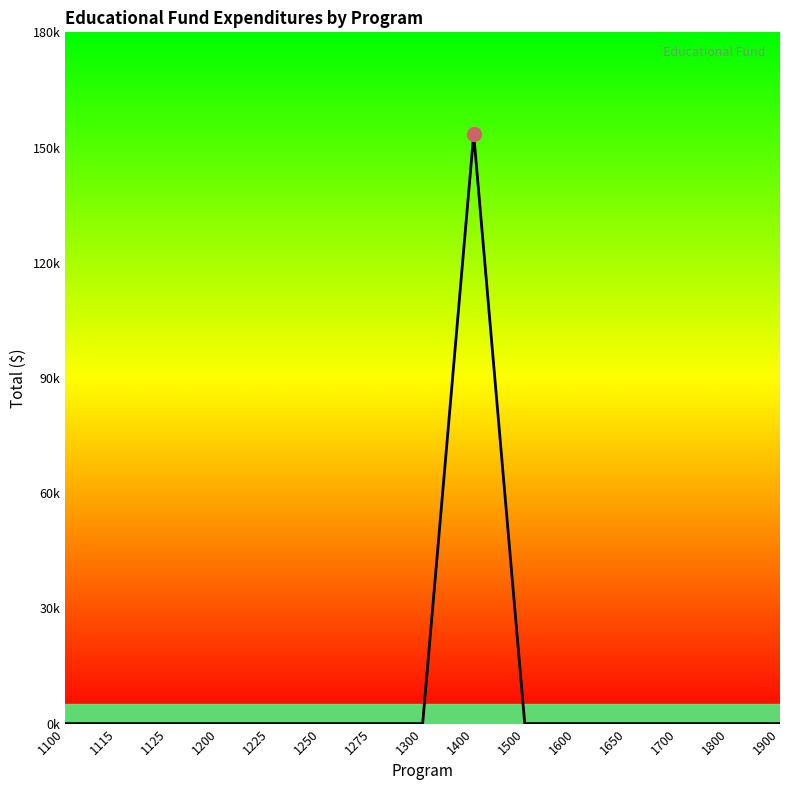

Which category has the highest value across all series?

1400